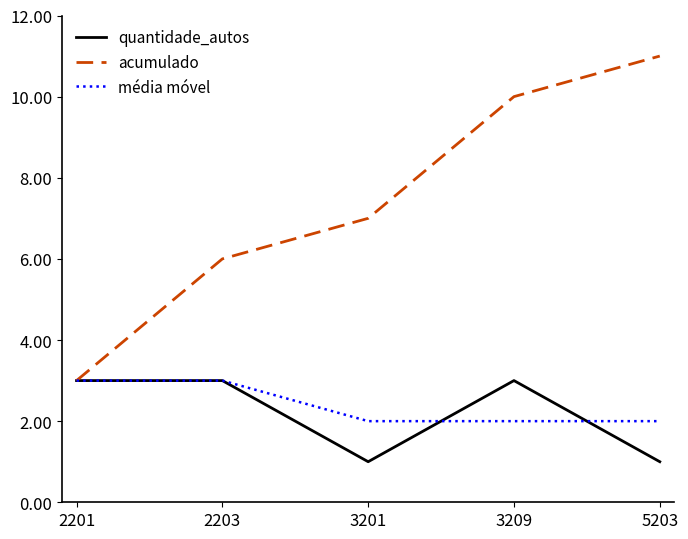

True or false: acumulado has more than 1 interior local peaks.

False